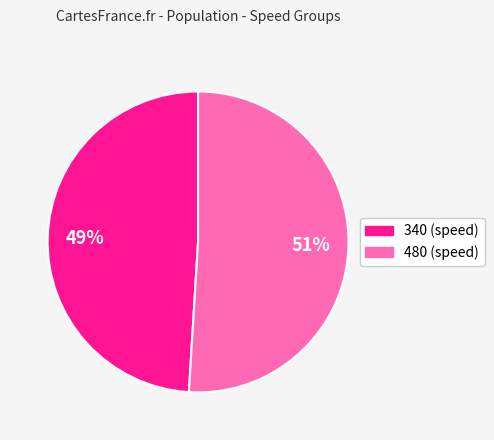

To the nearest percent, what is the average slice percentage?

50%